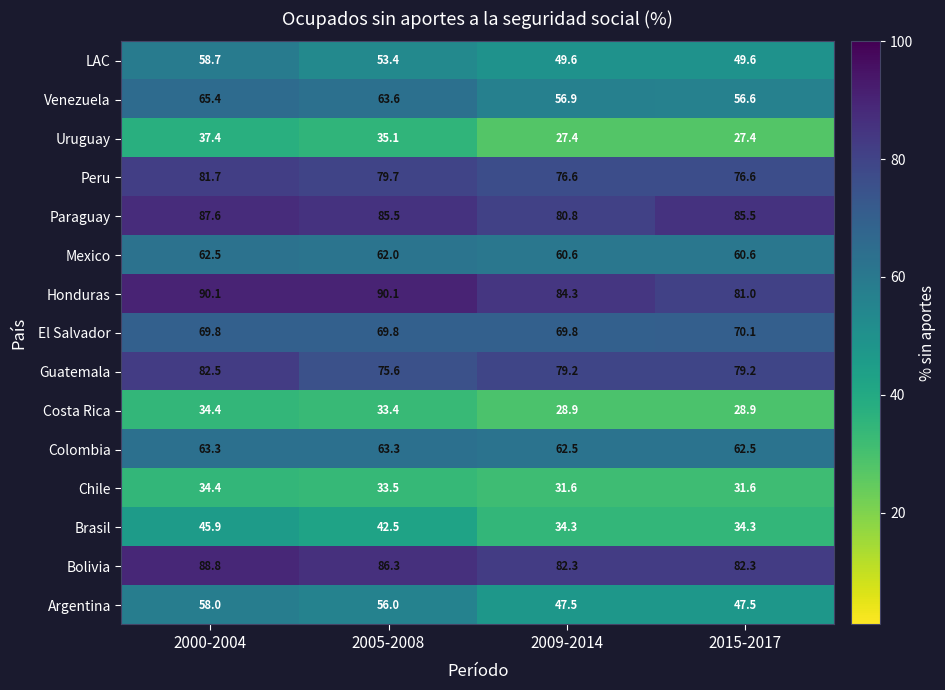

At 2015-2017, list the series in order from smallest to largest.

Uruguay, Costa Rica, Chile, Brasil, Argentina, LAC, Venezuela, Mexico, Colombia, El Salvador, Peru, Guatemala, Honduras, Bolivia, Paraguay